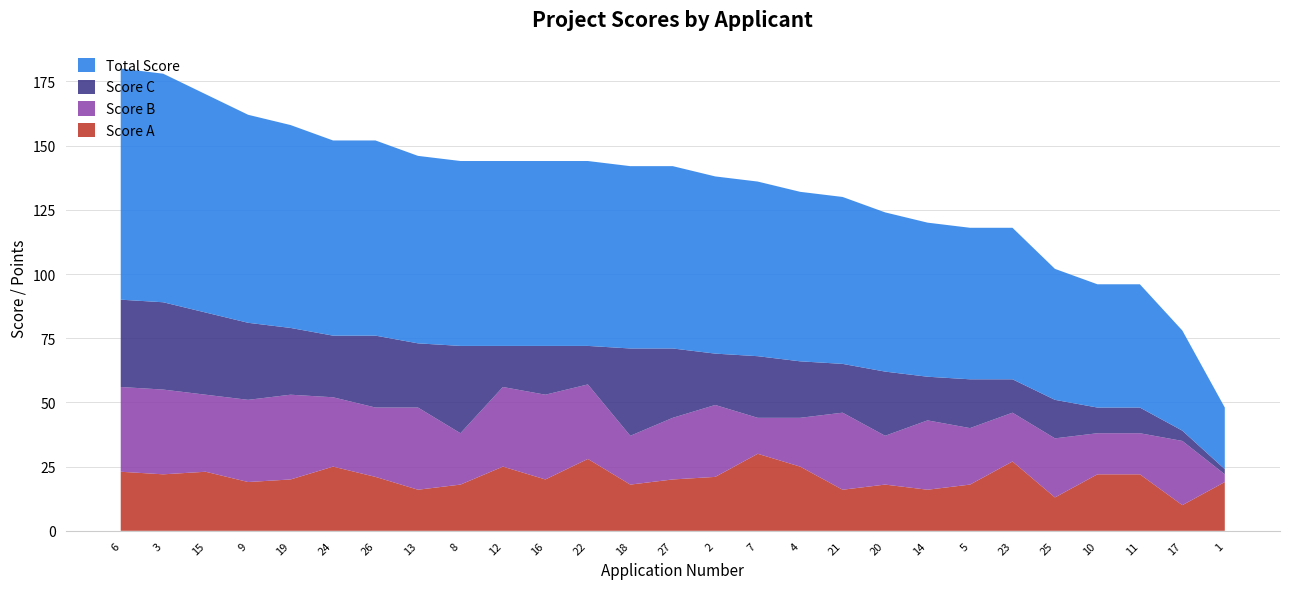

Reading left to right, transcribe all the data shown in this chart.

Score A: 6=23	3=22	15=23	9=19	19=20	24=25	26=21	13=16	8=18	12=25	16=20	22=28	18=18	27=20	2=21	7=30	4=25	21=16	20=18	14=16	5=18	23=27	25=13	10=22	11=22	17=10	1=19
Score B: 6=33	3=33	15=30	9=32	19=33	24=27	26=27	13=32	8=20	12=31	16=33	22=29	18=19	27=24	2=28	7=14	4=19	21=30	20=19	14=27	5=22	23=19	25=23	10=16	11=16	17=25	1=3
Score C: 6=34	3=34	15=32	9=30	19=26	24=24	26=28	13=25	8=34	12=16	16=19	22=15	18=34	27=27	2=20	7=24	4=22	21=19	20=25	14=17	5=19	23=13	25=15	10=10	11=10	17=4	1=2
Total Score: 6=90	3=89	15=85	9=81	19=79	24=76	26=76	13=73	8=72	12=72	16=72	22=72	18=71	27=71	2=69	7=68	4=66	21=65	20=62	14=60	5=59	23=59	25=51	10=48	11=48	17=39	1=24